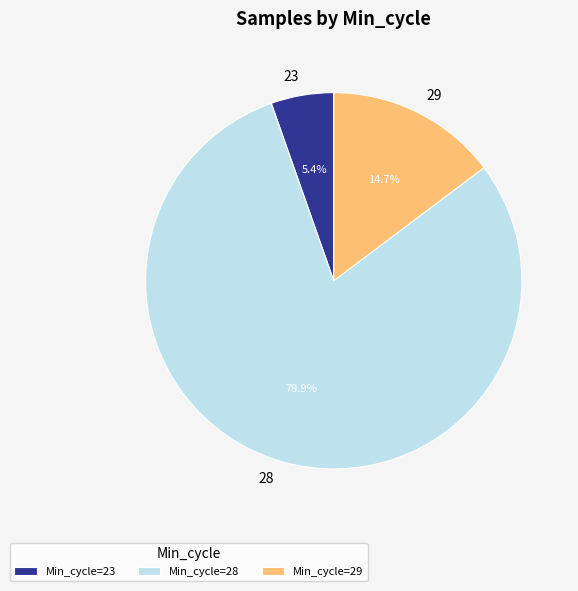

Which has a higher value, 29 or 23?

29